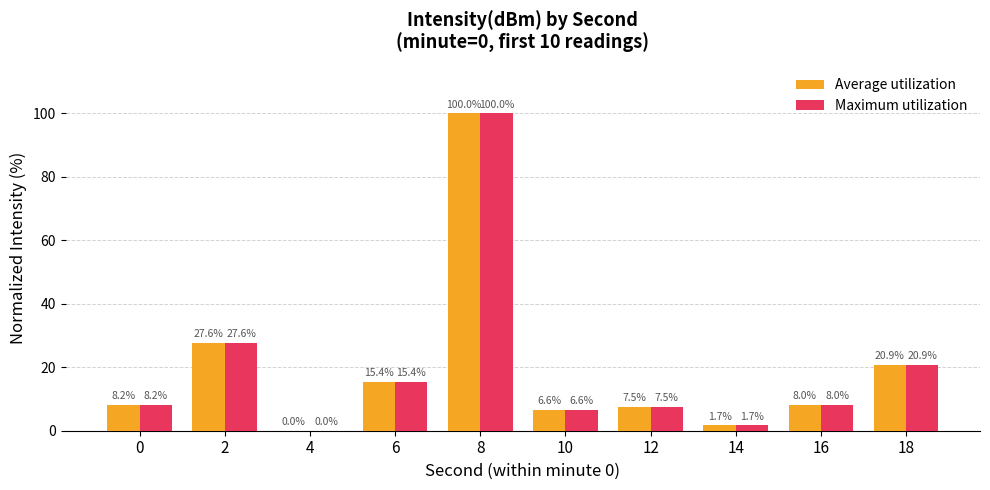

What is the sum of the Maximum utilization values at 14 and 12?

9.2